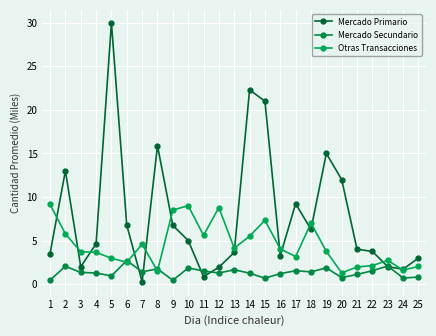

The Mercado Secundario series shows 1.3 at 3. True or false?

True